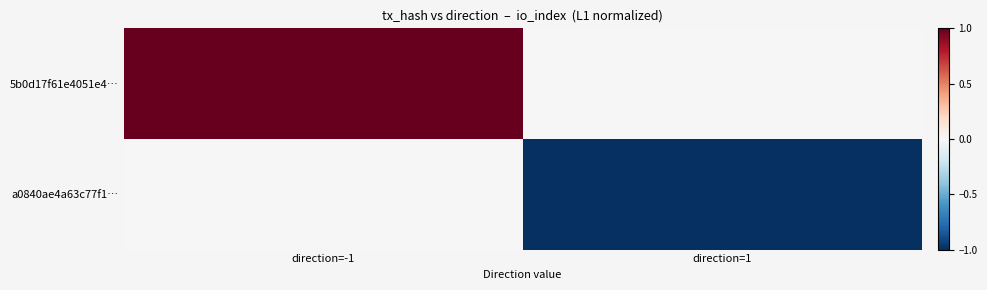

How many distinct data groups are displayed?

2